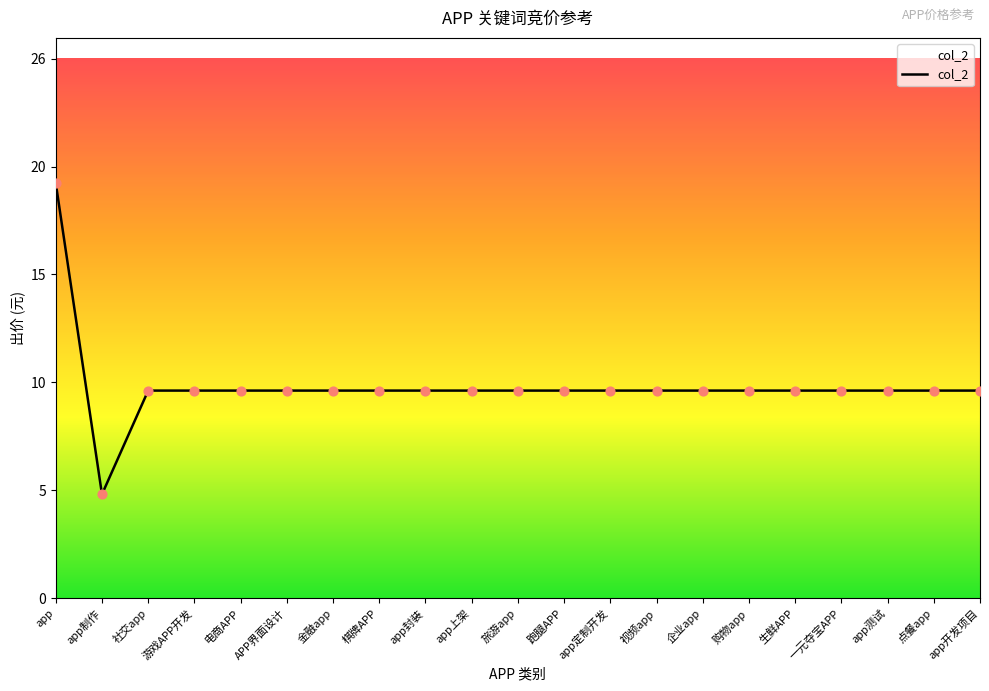

Which has a higher value, 金融app or app测试?

金融app